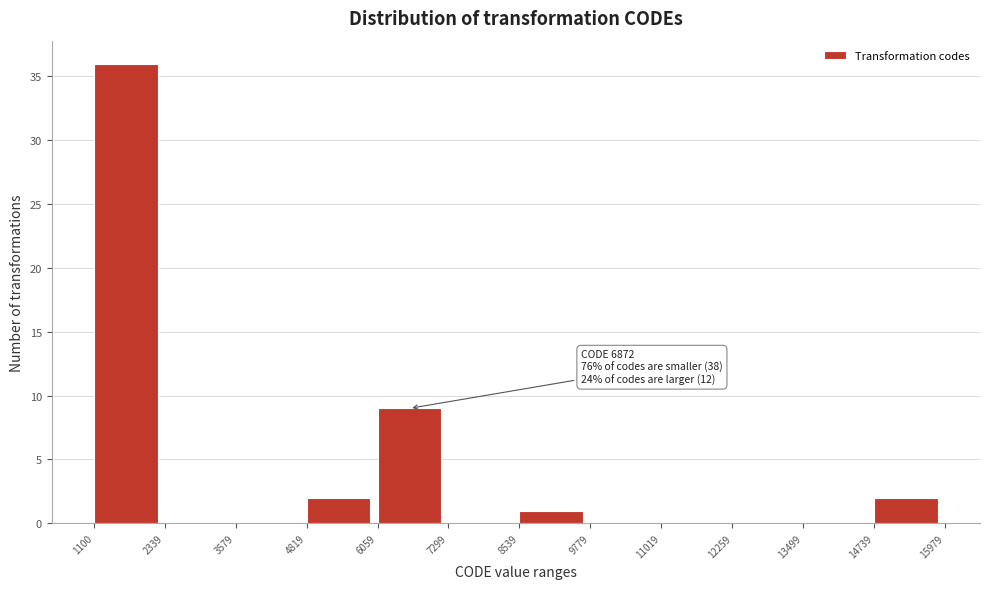

Which range on the x-axis has the tallest bar?

1100 to 2339